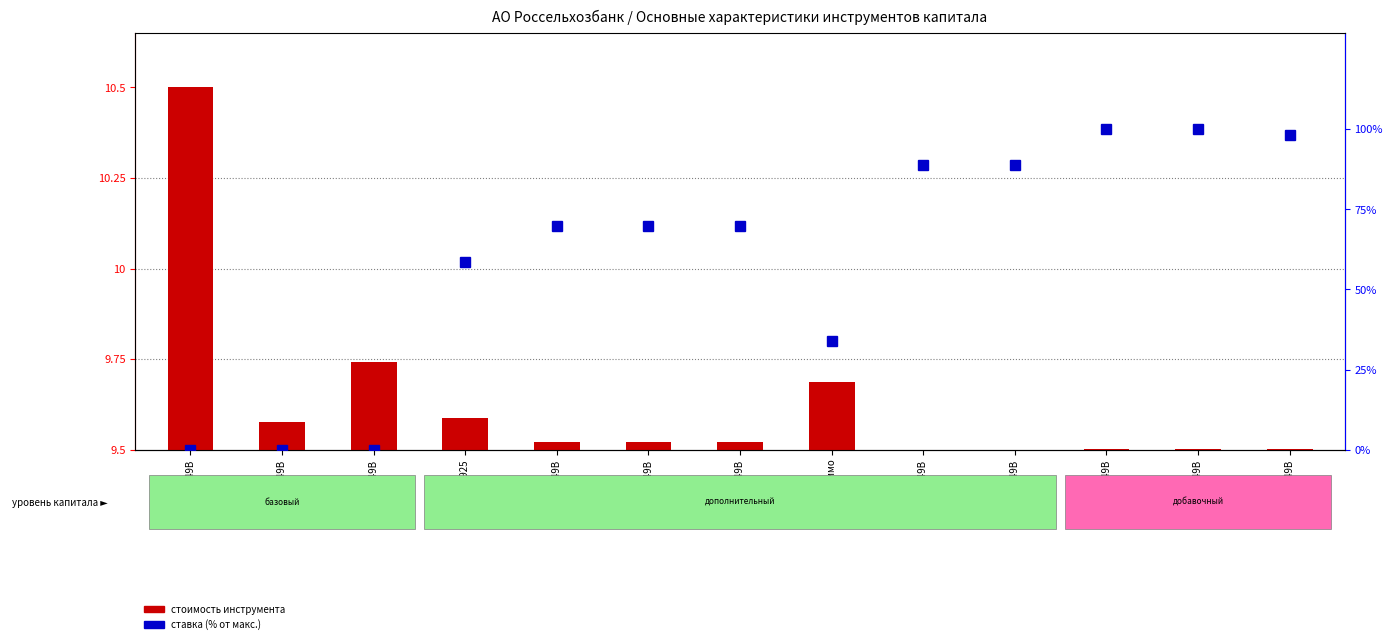

How many data points in стоимость инструмента (нормализована) are above 0?

11